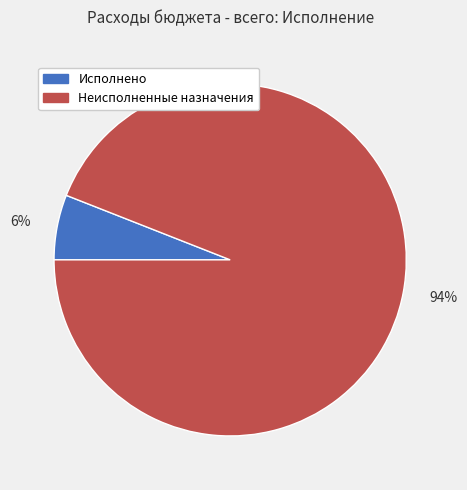

Rank the categories by value from lowest to highest.

Исполнено, Неисполненные назначения